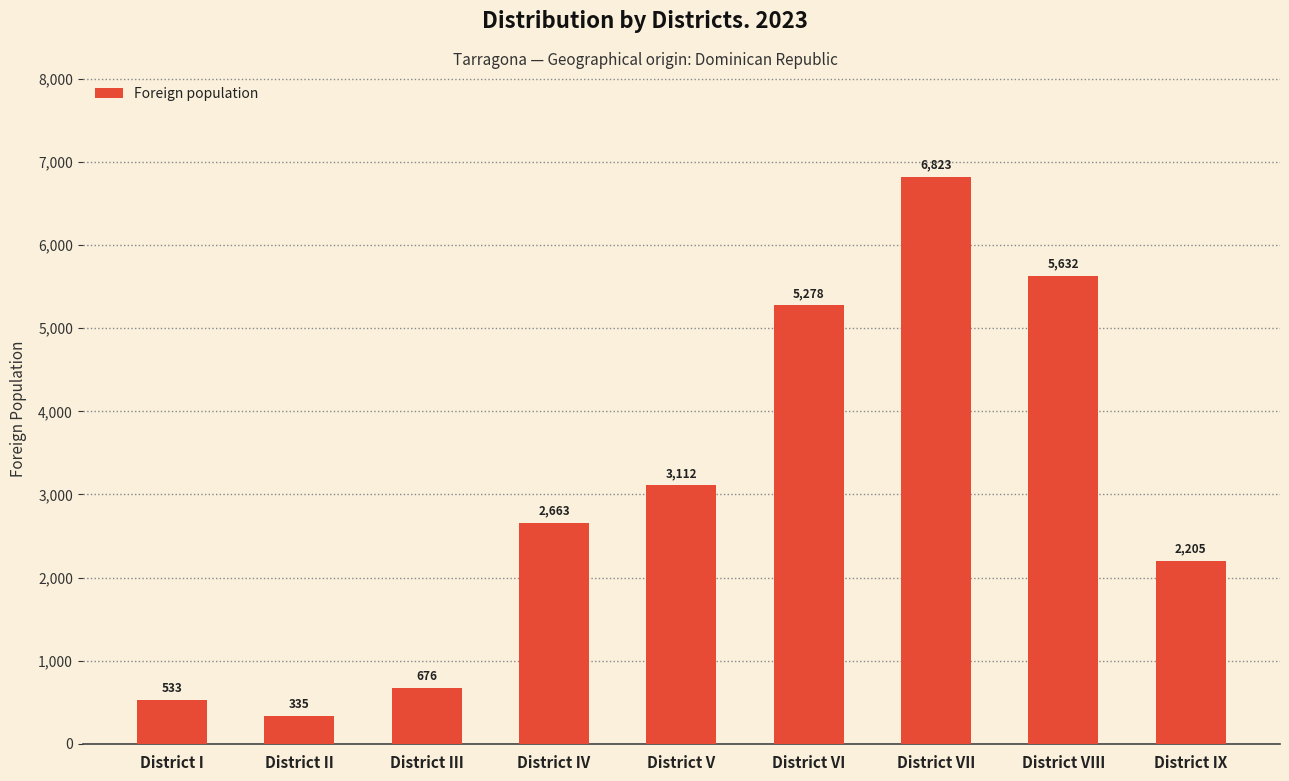

What is the change in value from District II to District VIII?

+5297